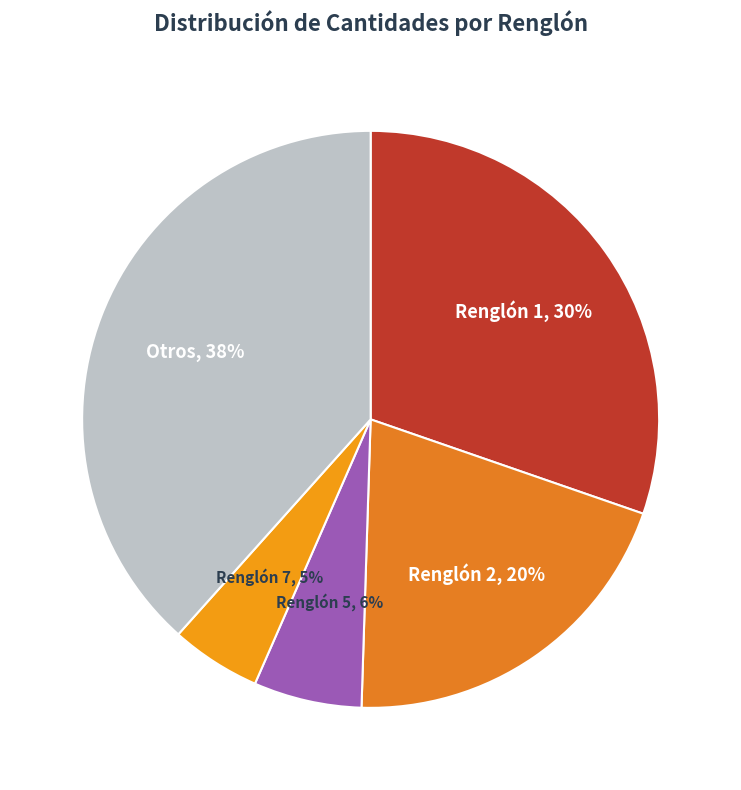

Count the number of slices in the pie.

5